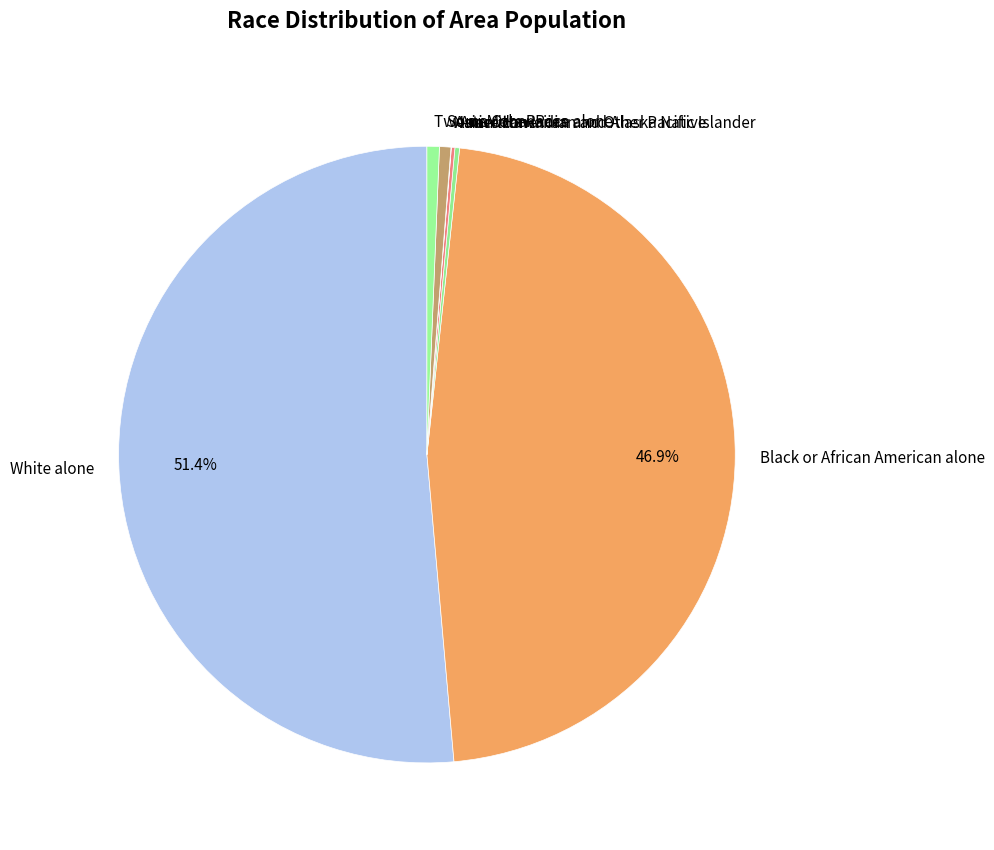

How much of the chart is everything except Black or African American alone?

53.1%